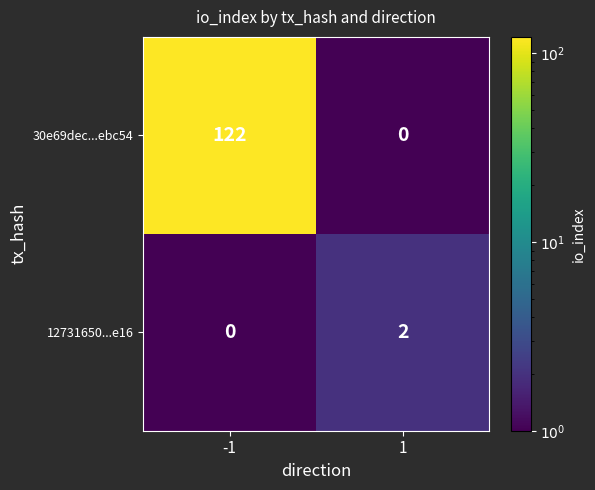

At which category does the chart reach its peak across all series?

-1